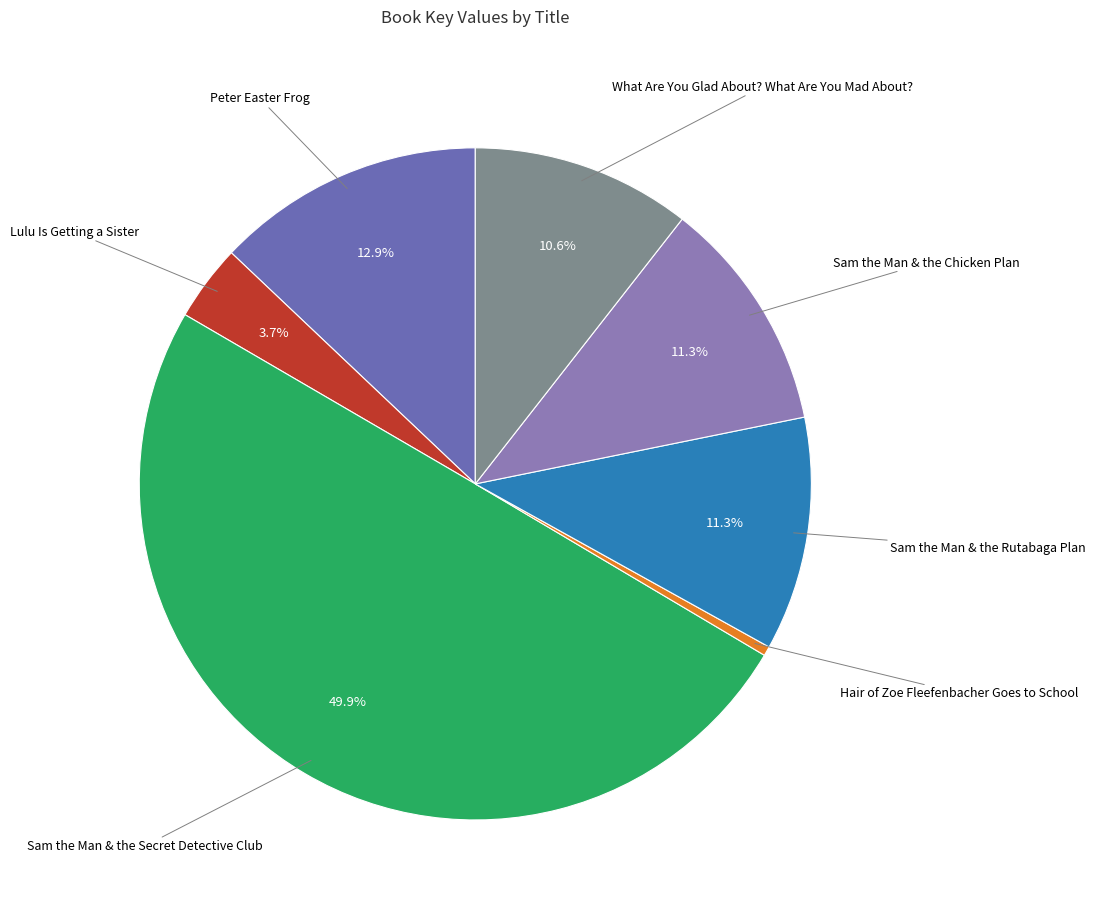

Which slice is the smallest?

Hair of Zoe Fleefenbacher Goes to School